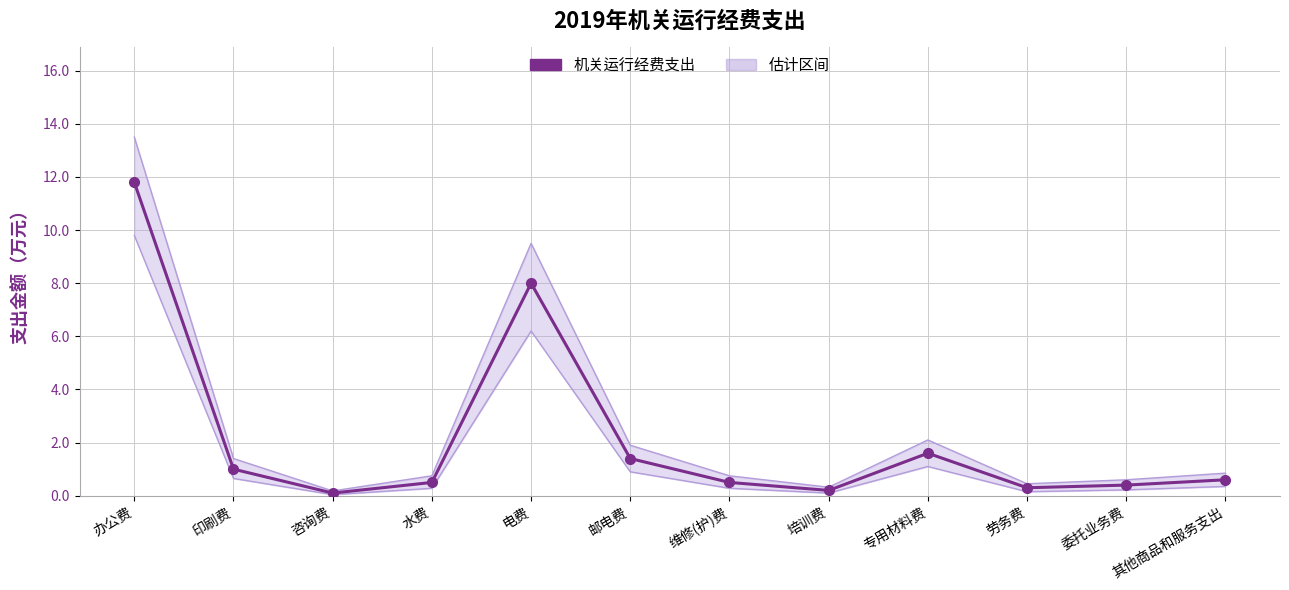

What is the label of the 4th point from the left?

水费